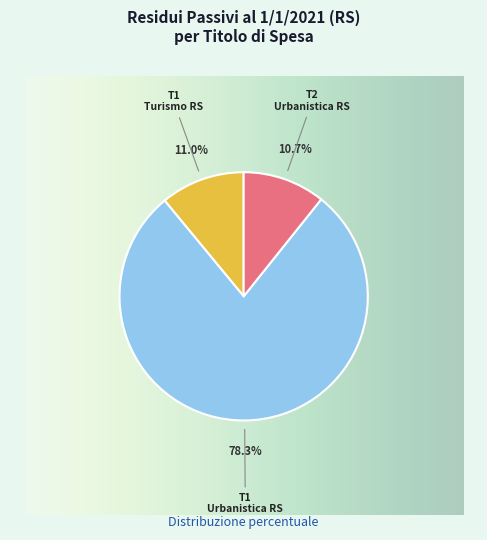

Is there a majority slice in this chart?

Yes